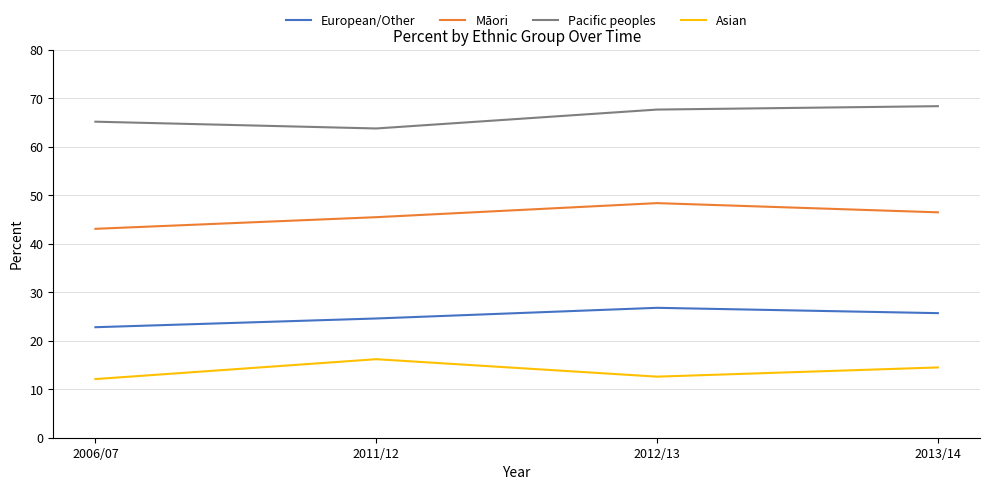

What are all the series names shown in the legend?

European/Other, Māori, Pacific peoples, Asian